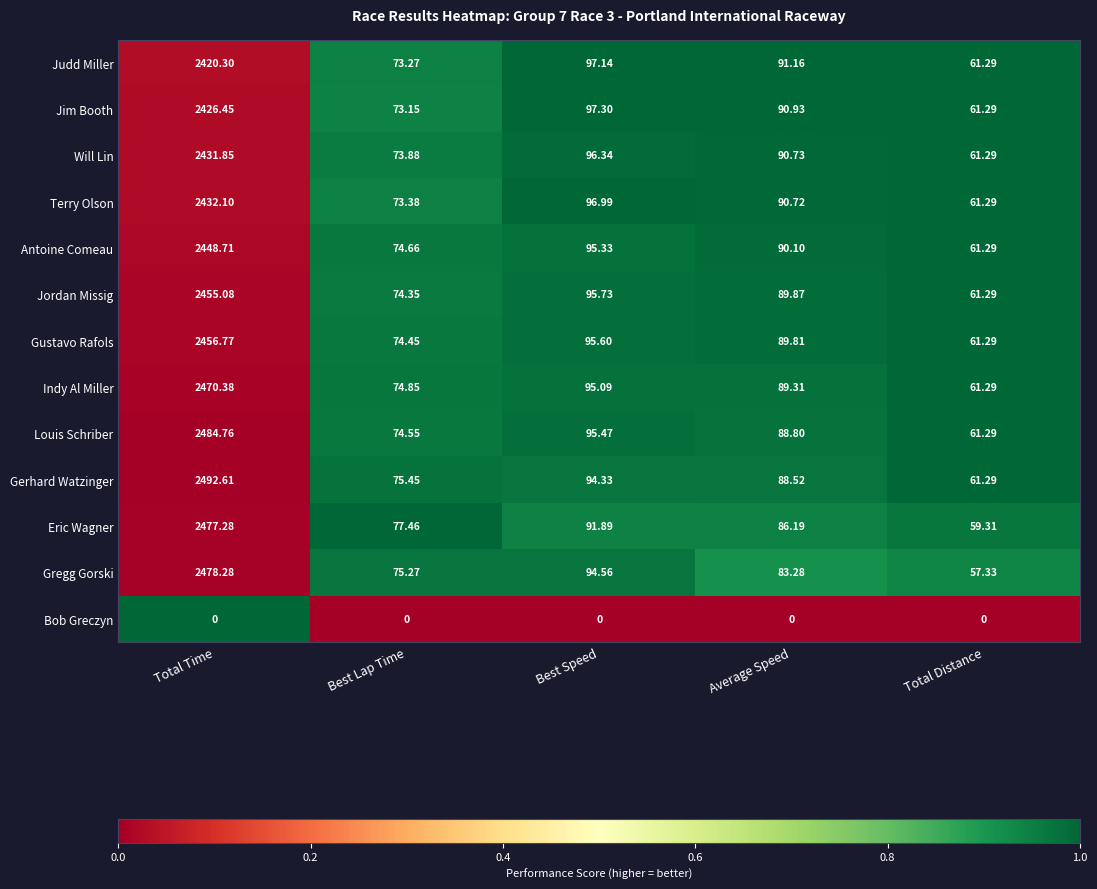

At which label does Gregg Gorski reach its peak?

Total Time